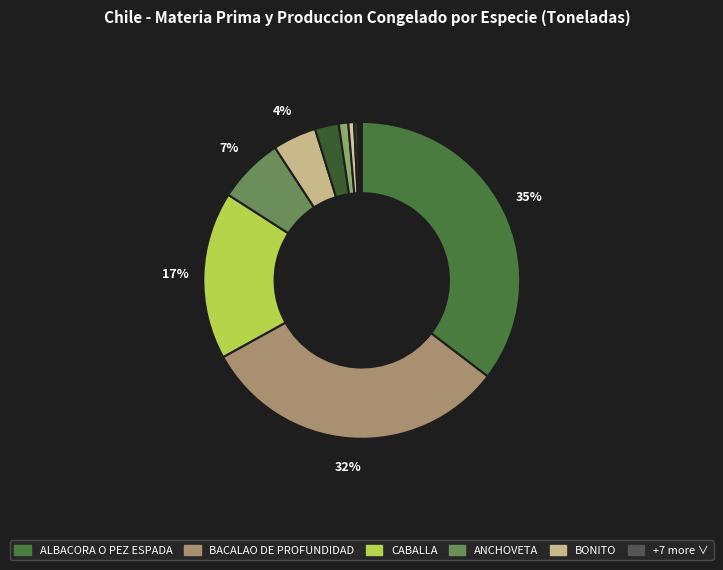

What is the largest slice in the pie chart?

ALBACORA O PEZ ESPADA